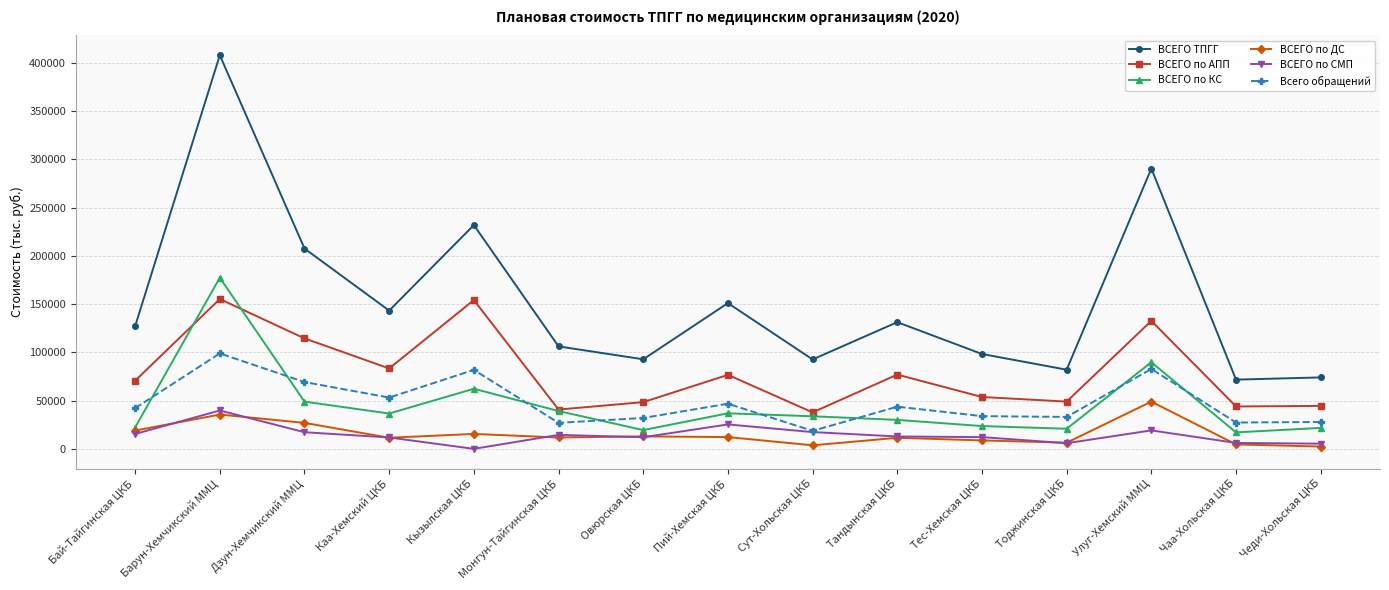

What is the label of the 10th point from the left?

Тандынская ЦКБ